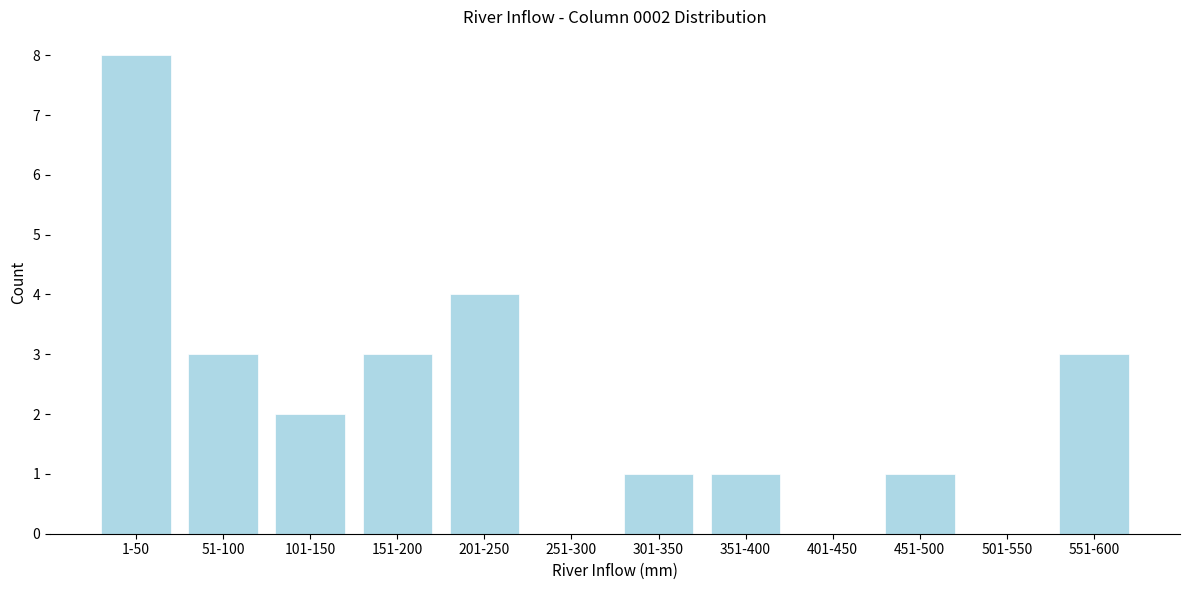

Reading right to left, what are all the values shown in this chart?

551-600=3	501-550=0	451-500=1	401-450=0	351-400=1	301-350=1	251-300=0	201-250=4	151-200=3	101-150=2	51-100=3	1-50=8